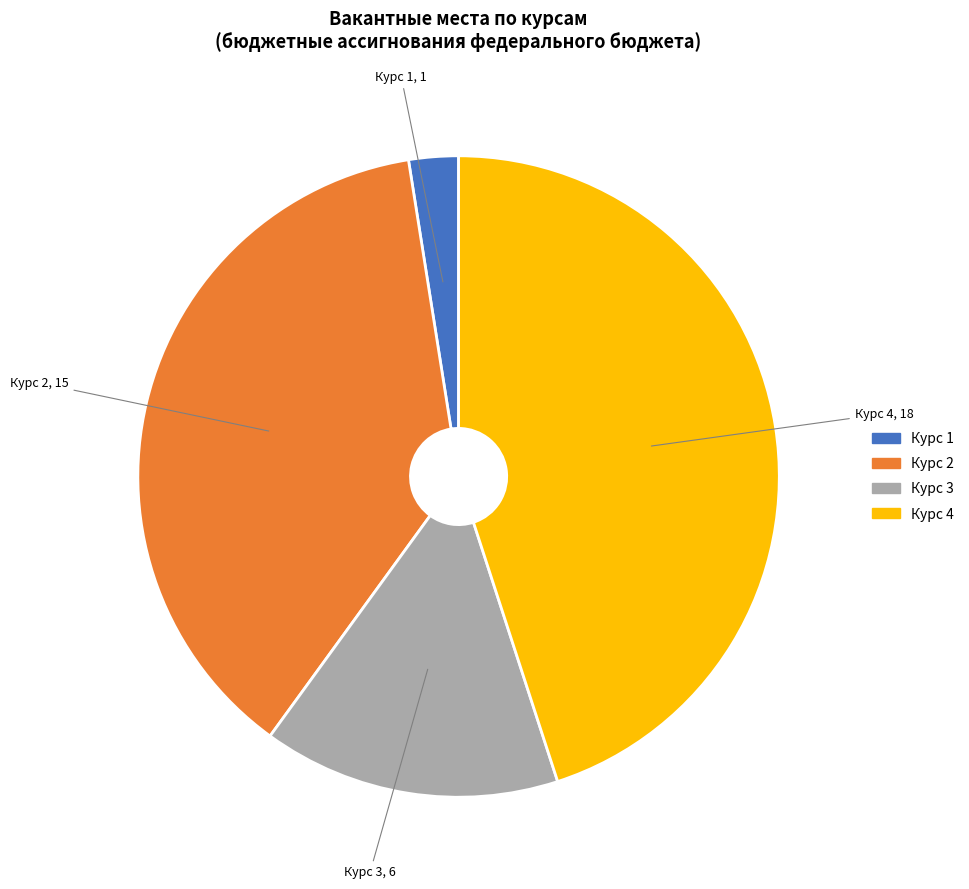

Is there a majority slice in this chart?

No